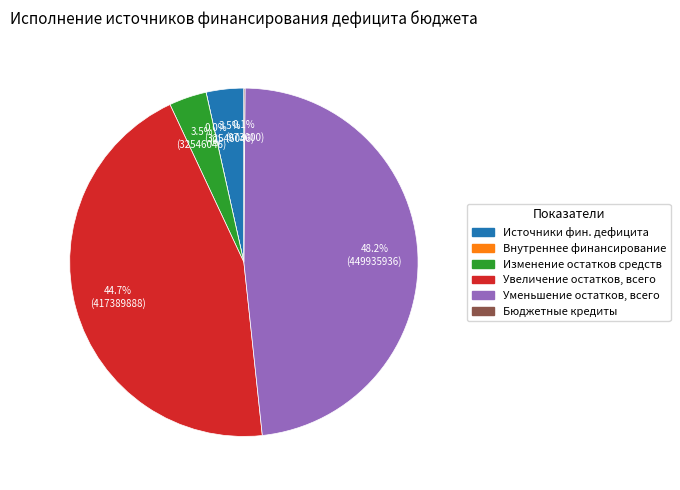

To the nearest percent, what is the average slice percentage?

17%